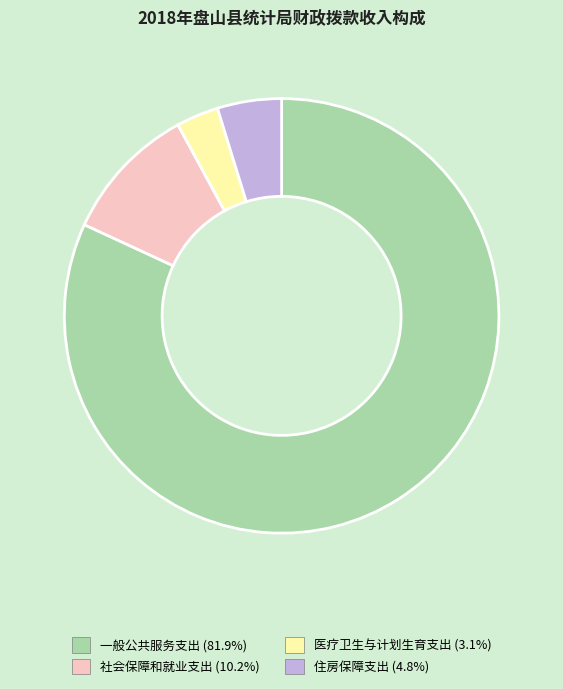

Does any single category account for the majority?

Yes